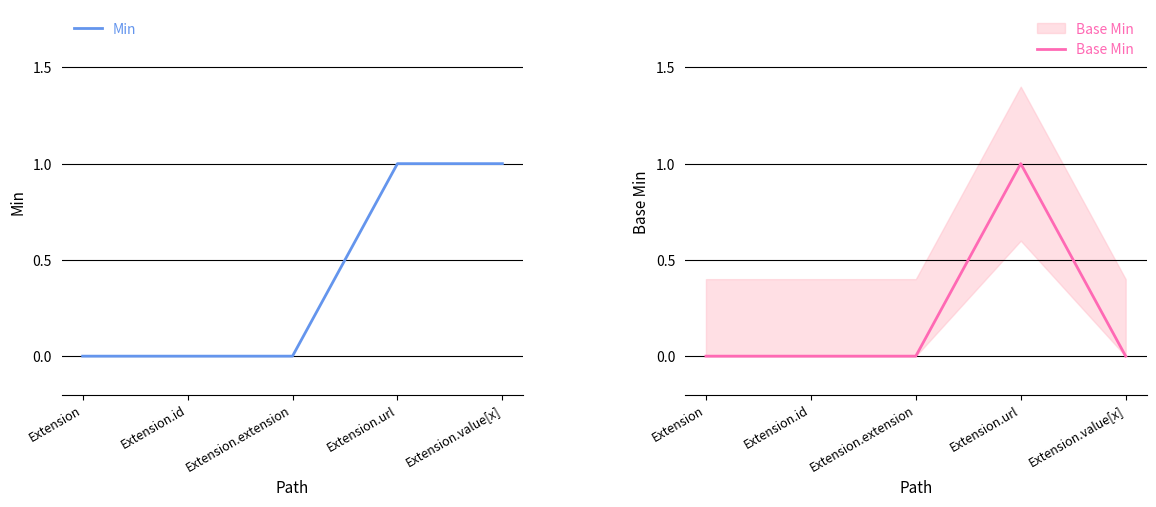

What position from the right is Extension.url?

2